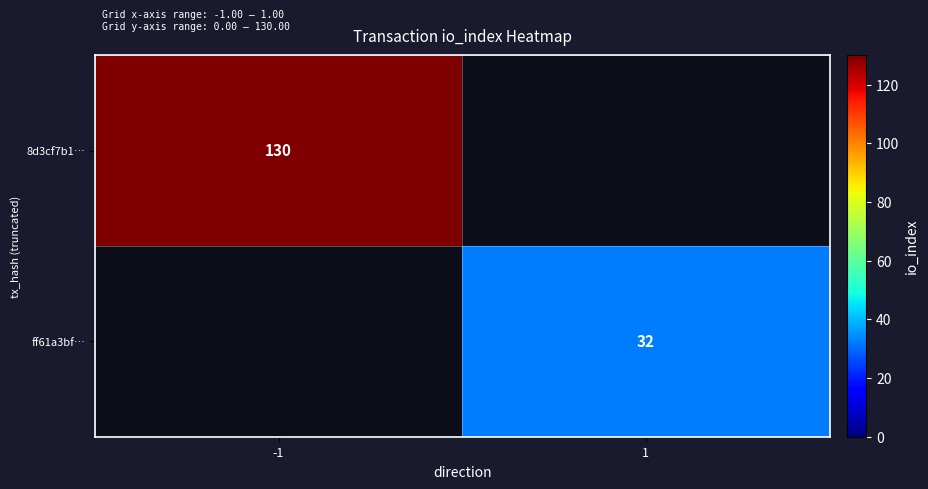

The value of ff61a3bf… at 1 is 14. True or false?

False